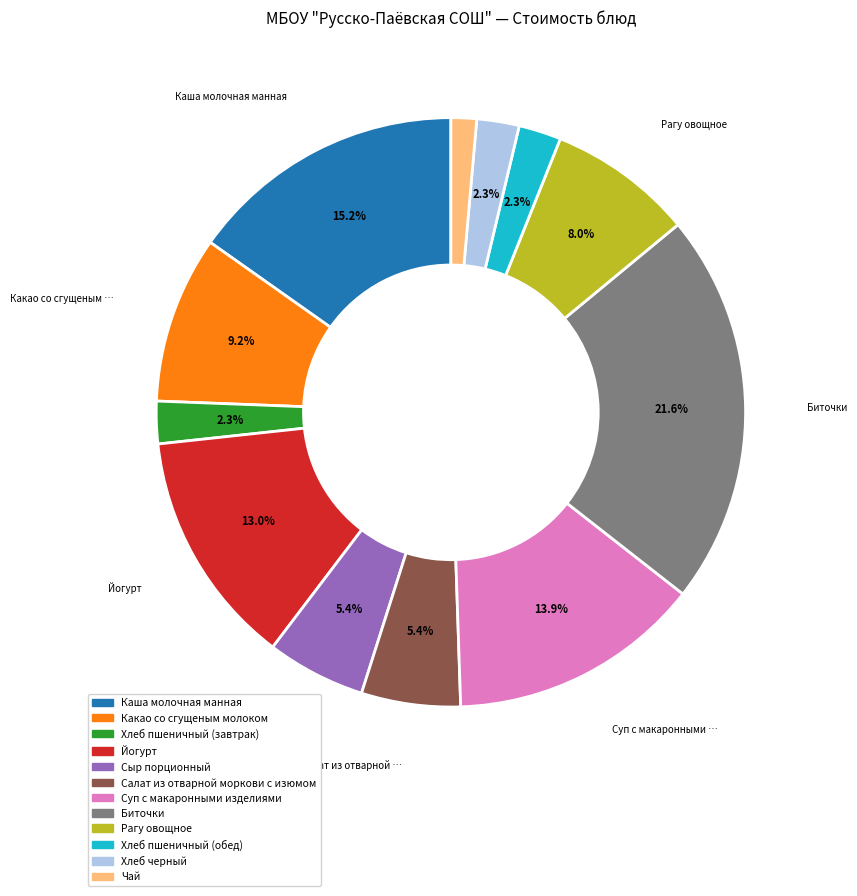

To the nearest percent, what is the combined percentage of Суп с макаронными изделиями and Салат из отварной моркови с изюмом?

19%